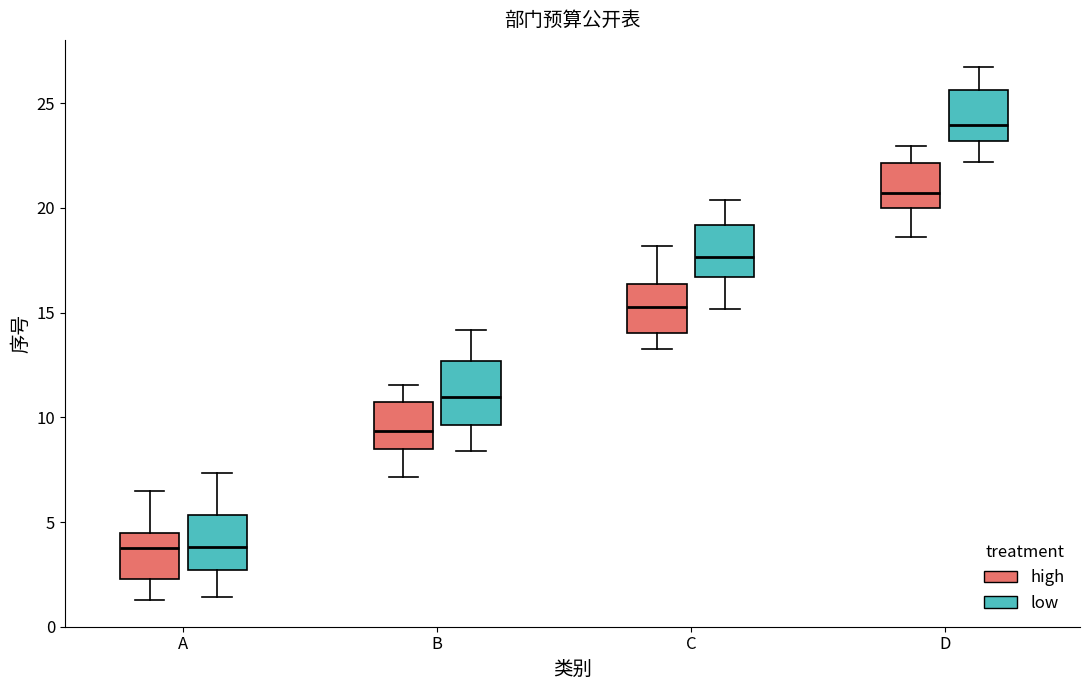

Reading left to right, transcribe this box plot: for each box, give where its median line is, the range the box spans, and where its two whiskers end, as read against the y-axis. The values are not printed on the chart, so give them approximately, as read against the axis.

A (high): median 4.0, box 2.5 to 4.5, whiskers 1.5 to 6.5
A (low): median 4.0, box 2.5 to 5.5, whiskers 1.5 to 7.5
B (high): median 9.5, box 8.5 to 10.5, whiskers 7.0 to 11.5
B (low): median 11.0, box 9.5 to 12.5, whiskers 8.5 to 14.0
C (high): median 15.5, box 14.0 to 16.5, whiskers 13.5 to 18.0
C (low): median 17.5, box 16.5 to 19.0, whiskers 15.0 to 20.5
D (high): median 20.5, box 20.0 to 22.0, whiskers 18.5 to 23.0
D (low): median 24.0, box 23.0 to 25.5, whiskers 22.0 to 27.0